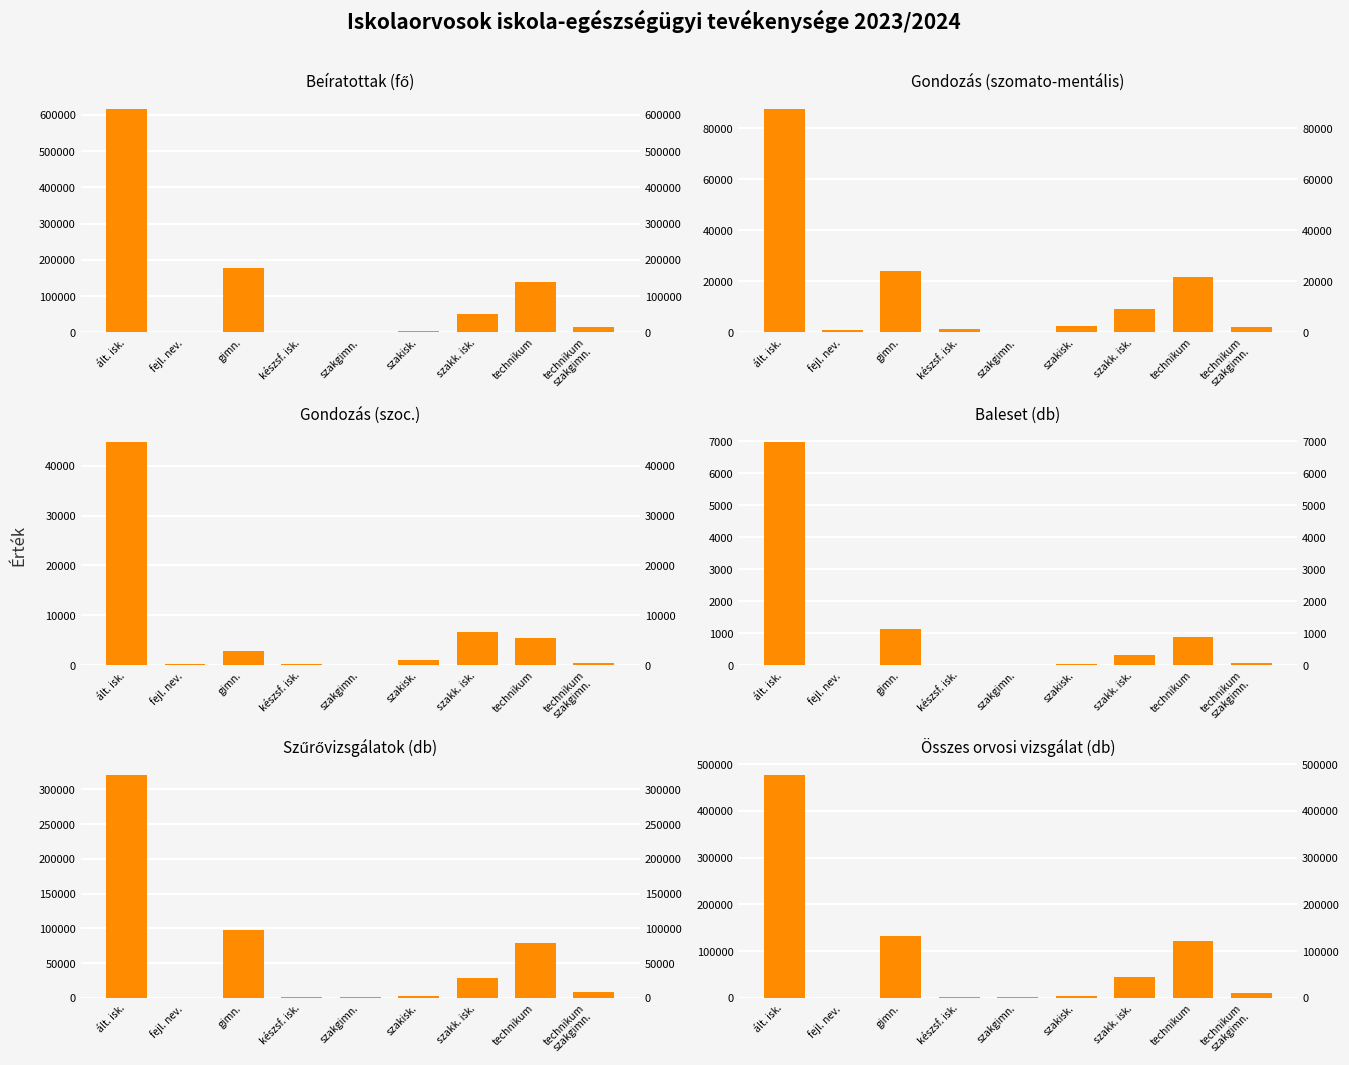

Which has a higher value, fejl. nev. or gimn.?

gimn.